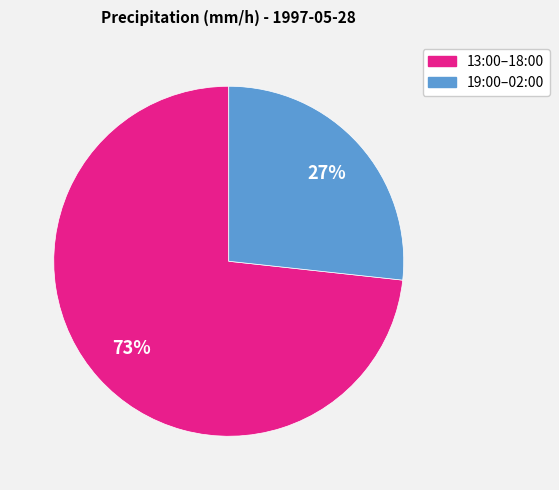

To the nearest percent, what is the average slice percentage?

50%